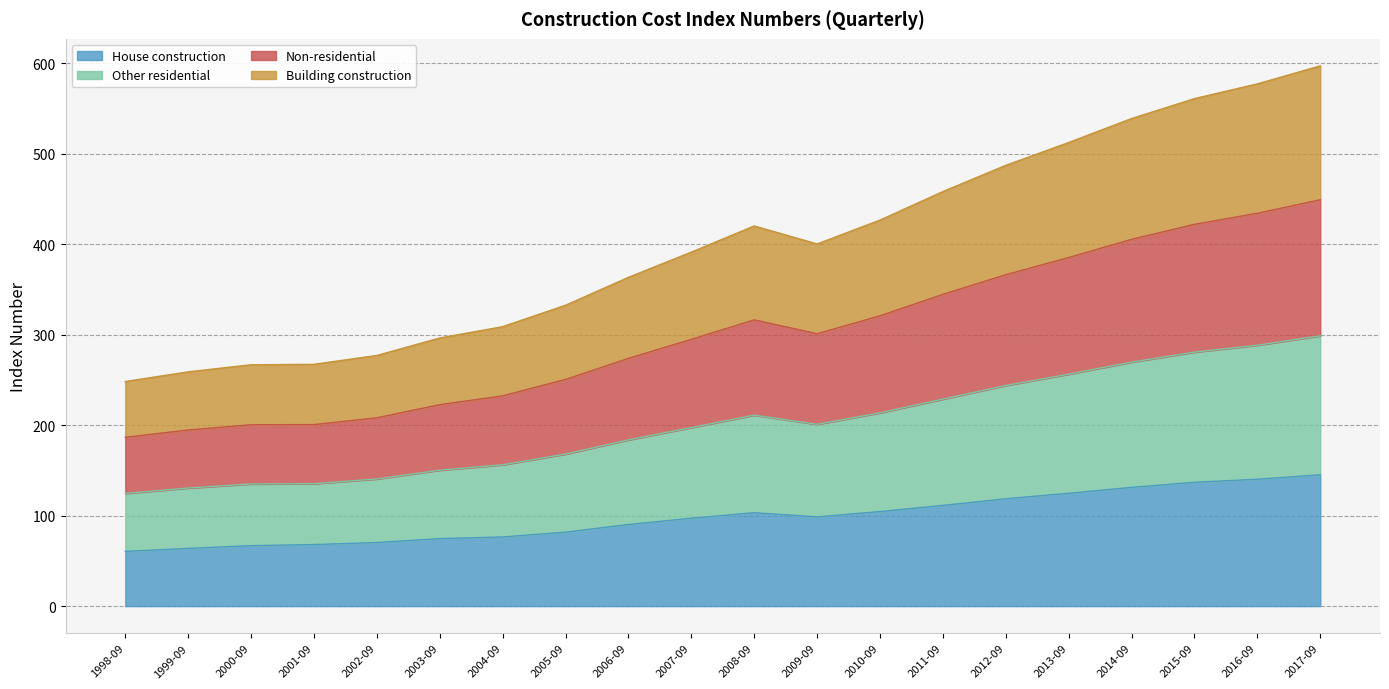

What is the total value across all series at 2001-09?

267.2